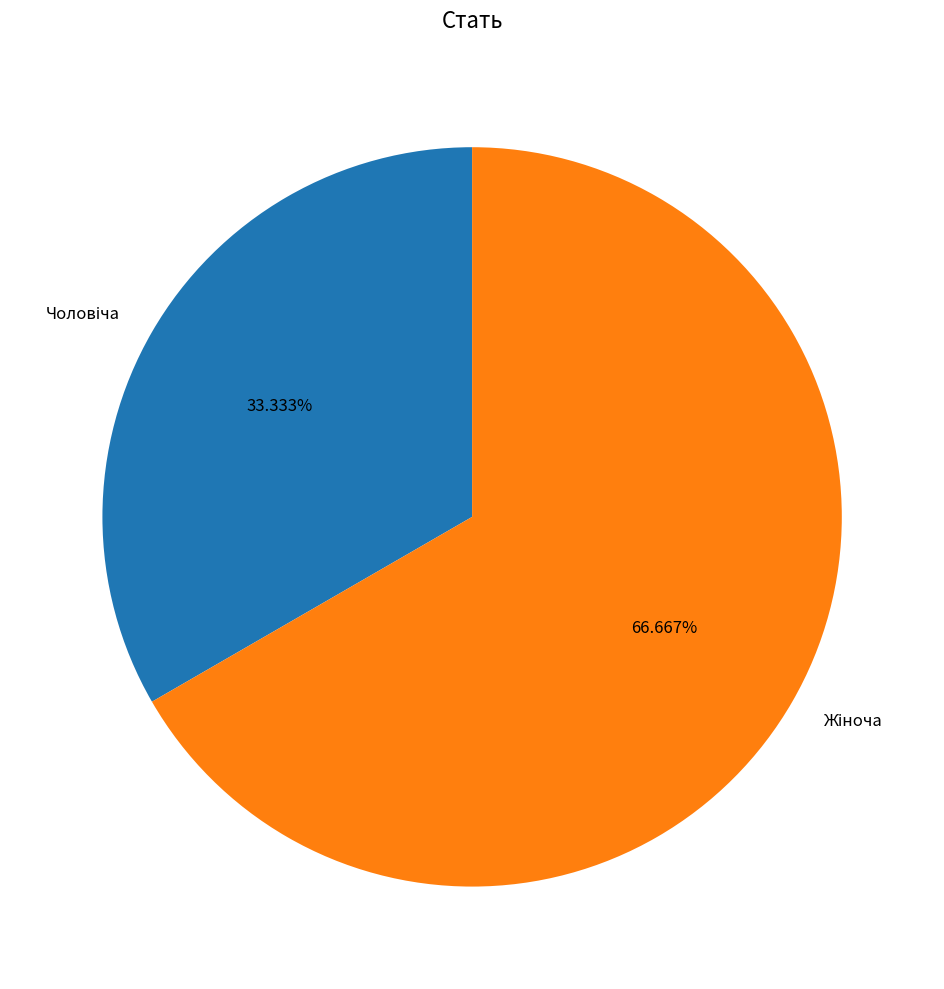

Is there any slice that represents more than half of the pie?

Yes